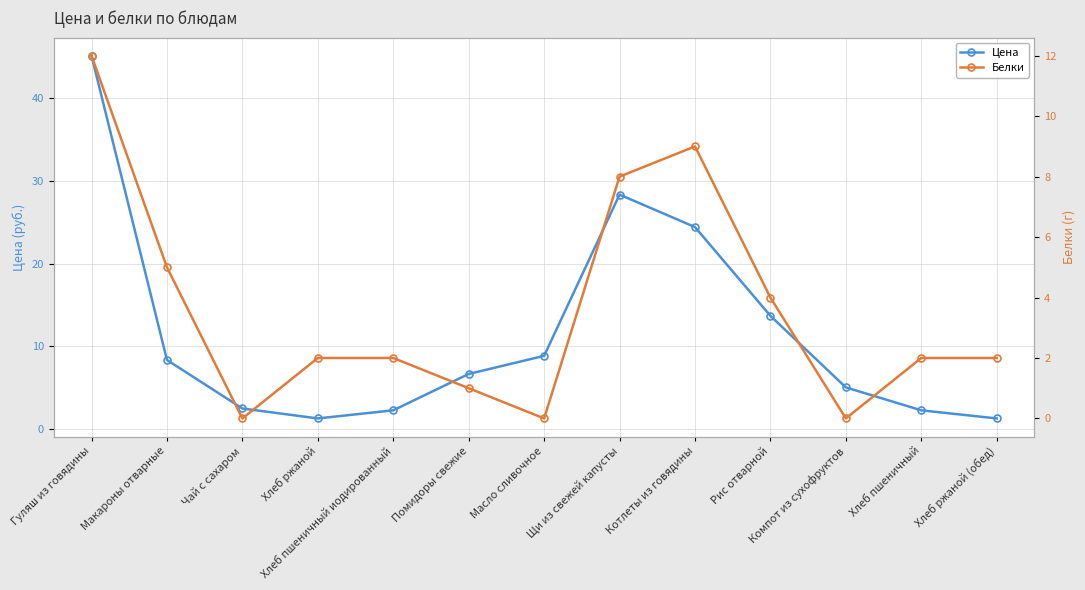

Reading left to right, transcribe all the data shown in this chart.

Цена: 45.1	8.3	2.5	1.3	2.3	6.7	8.8	28.3	24.4	13.7	5.0	2.3	1.3
Белки: 12.0	5.0	0.0	2.0	2.0	1.0	0.0	8.0	9.0	4.0	0.0	2.0	2.0